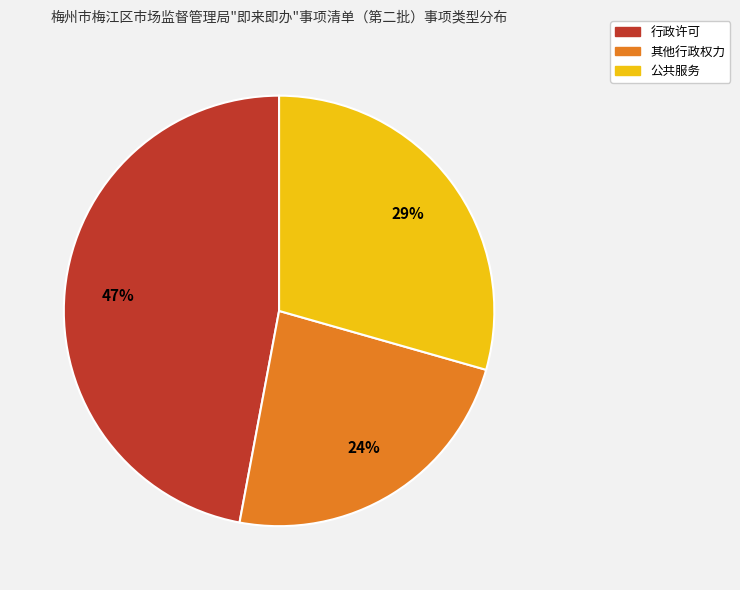

Between 其他行政权力 and 行政许可, which is larger?

行政许可